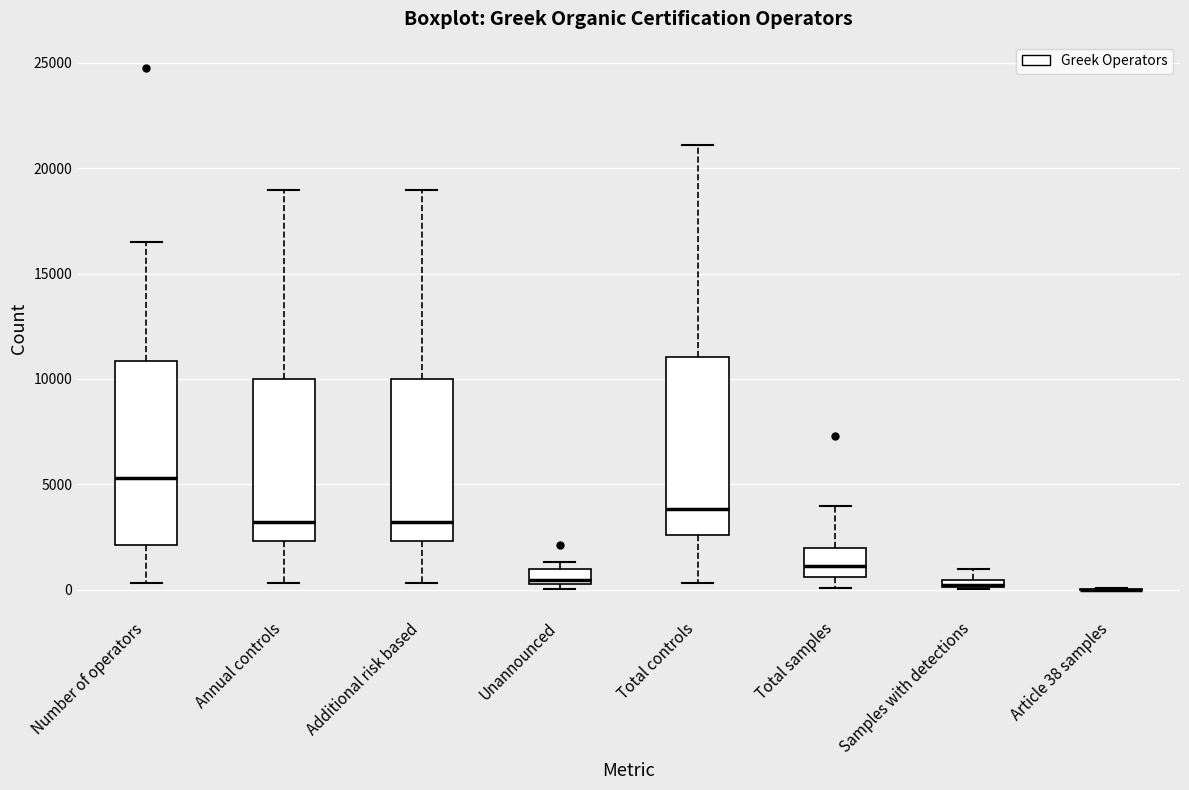

Where does the upper whisker of the box for Number of operators end on the y-axis? The values are not printed on the chart, so give them approximately, as read against the axis.

16500